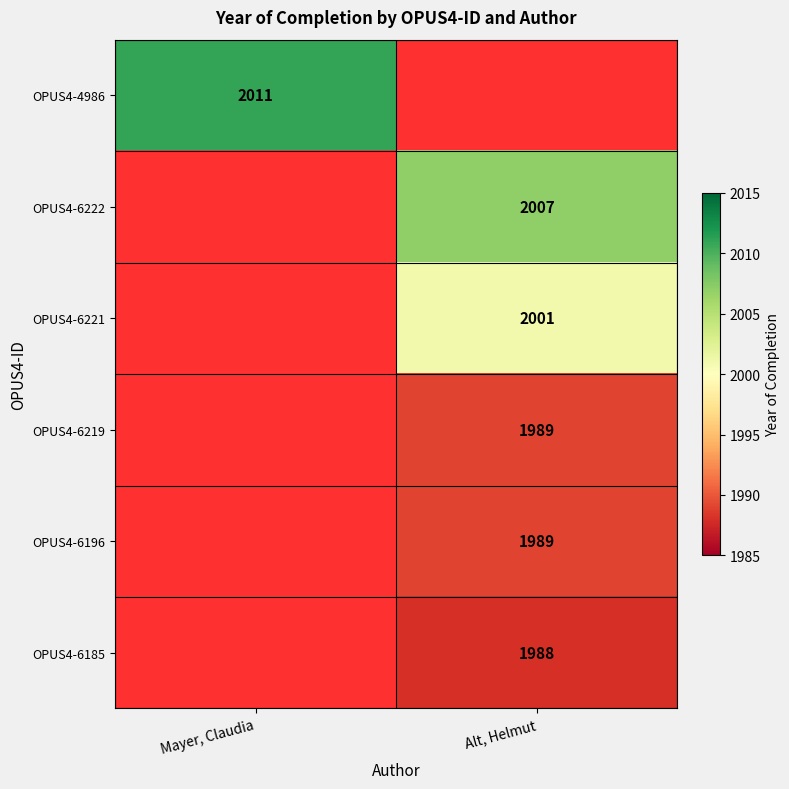

How many categories are shown in the chart?

2